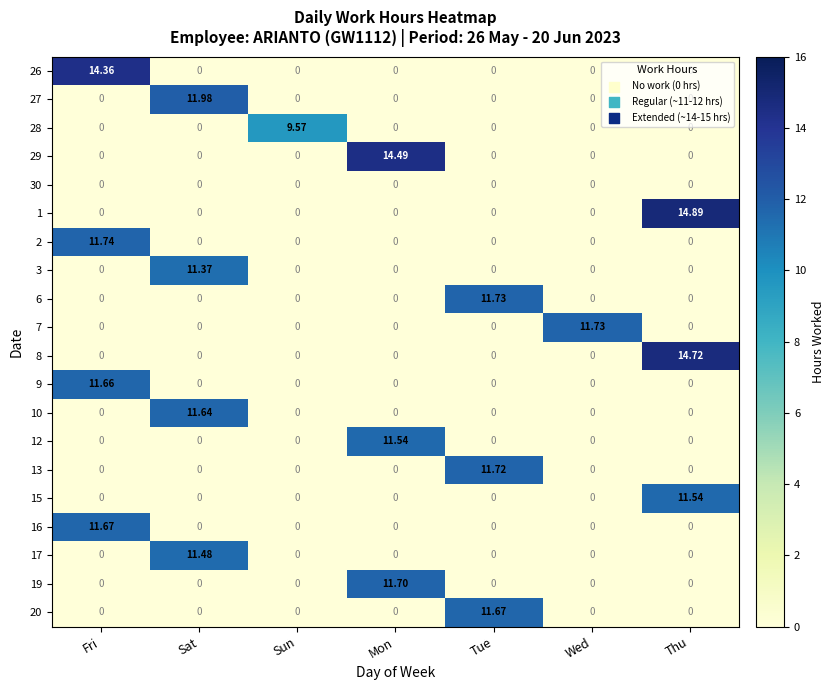

How many categories are shown in the chart?

7